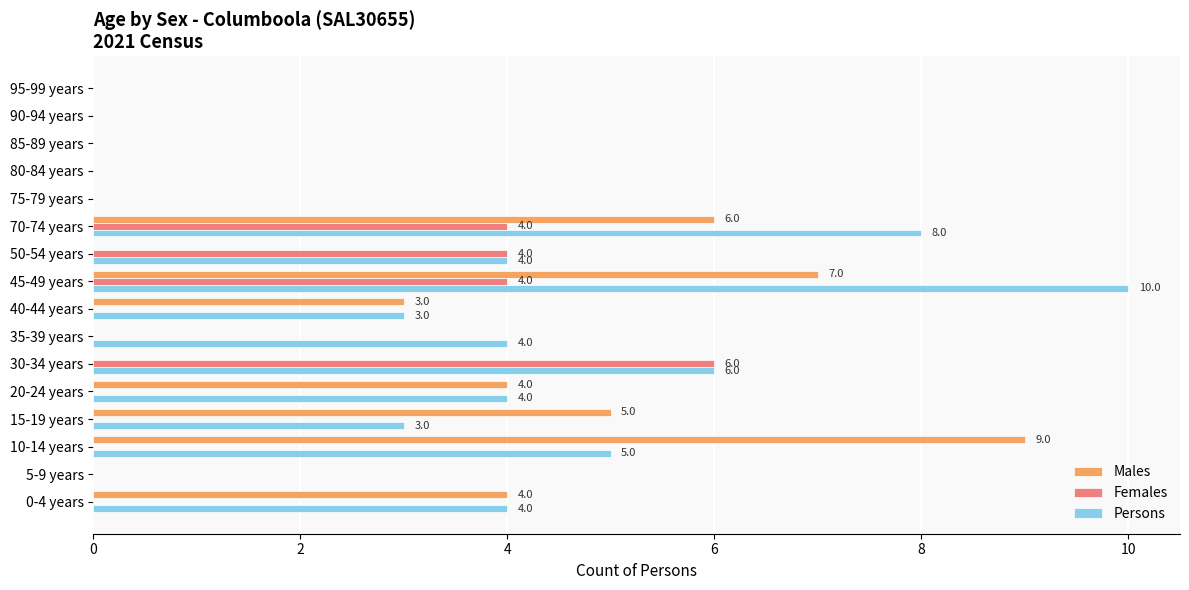

Which series has the widest spread of values?

Persons